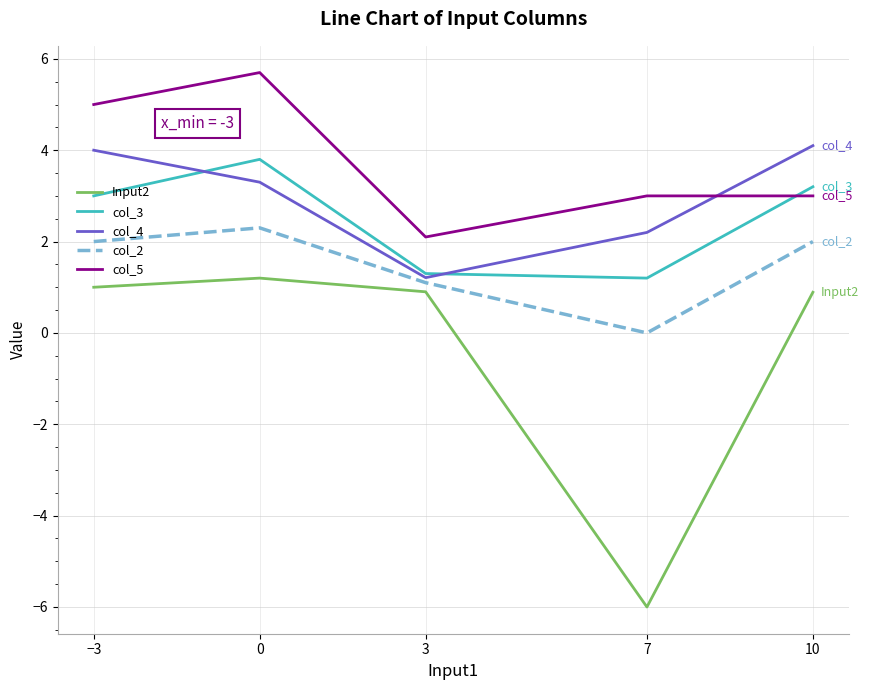

Is the value of col_5 at 7 greater than the value of Input2 at 0?

Yes